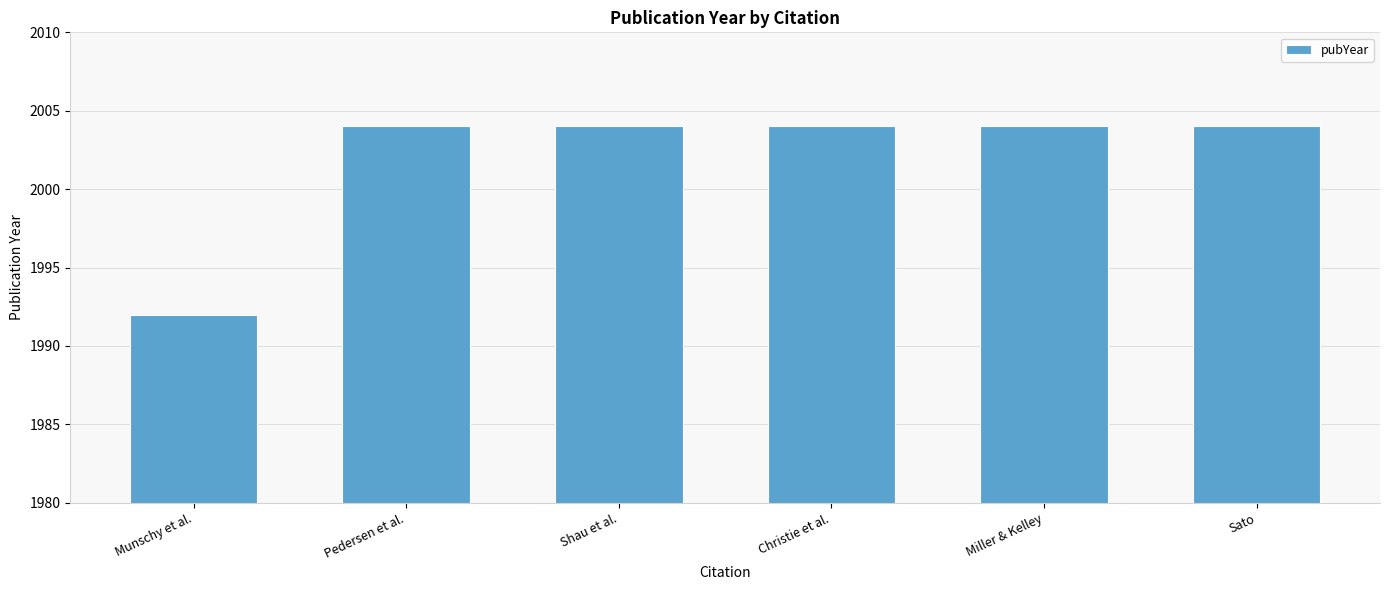

Reading right to left, transcribe all the data shown in this chart.

2004	2004	2004	2004	2004	1992